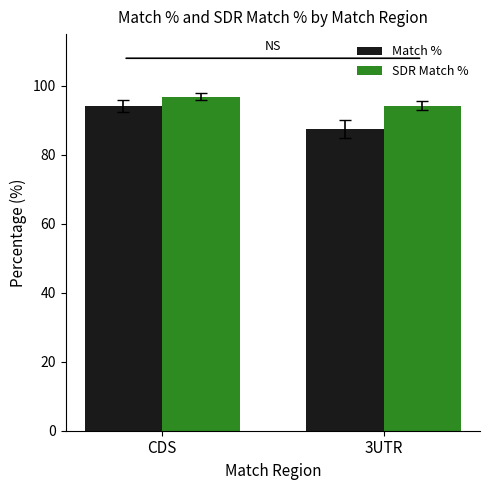

Between CDS and 3UTR, which series saw the biggest shift?

Match %